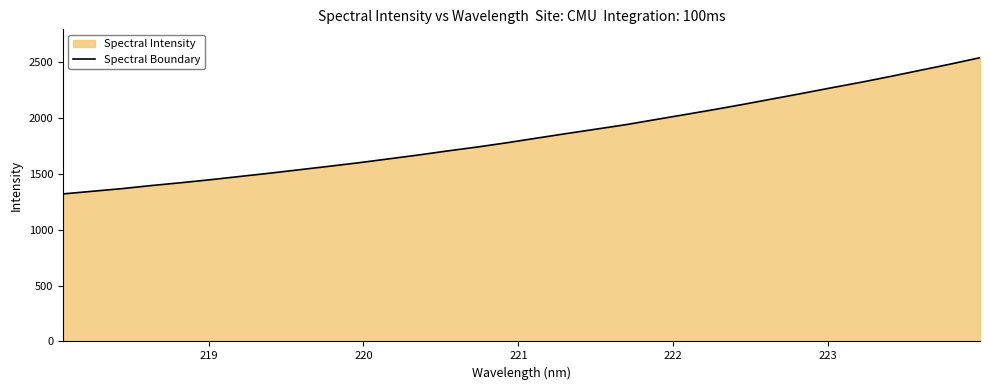

What is the smallest value displayed?

1321.6